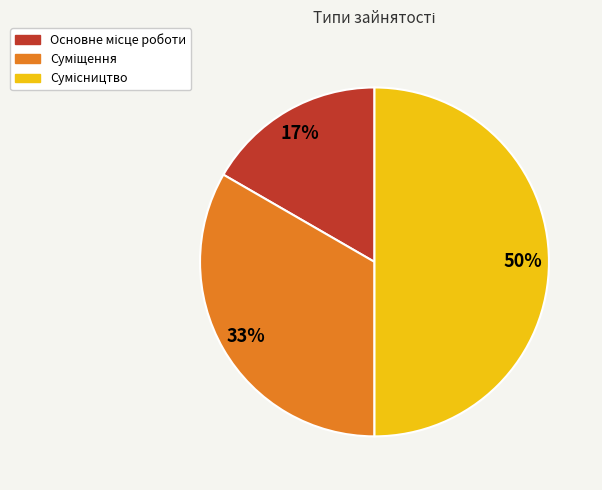

To the nearest percent, what is the difference between the largest and smallest slice percentages?

33%